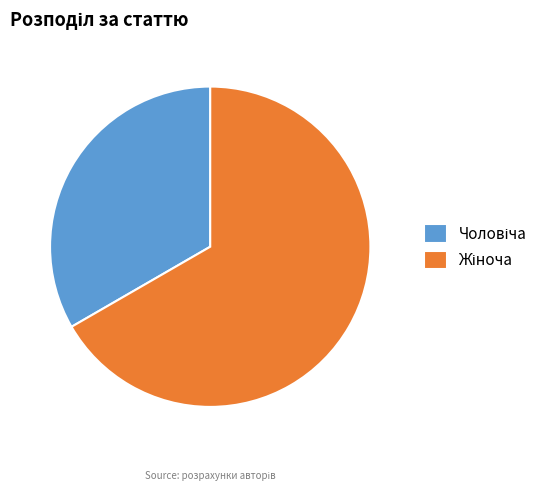

Does any single category account for the majority?

Yes